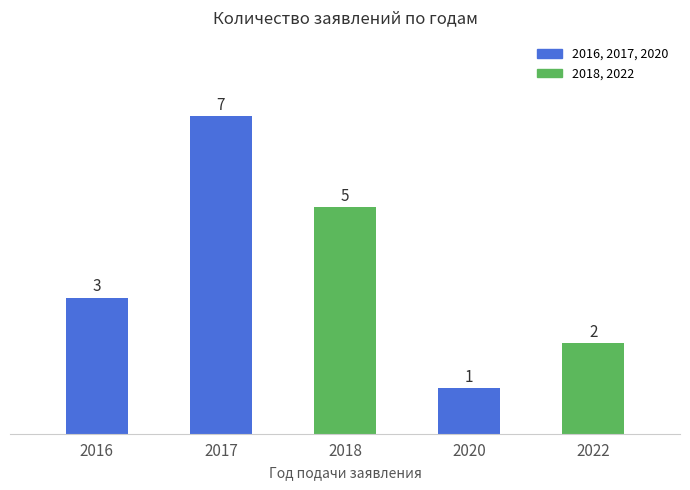

What is the value of the 3rd bar from the left?

5